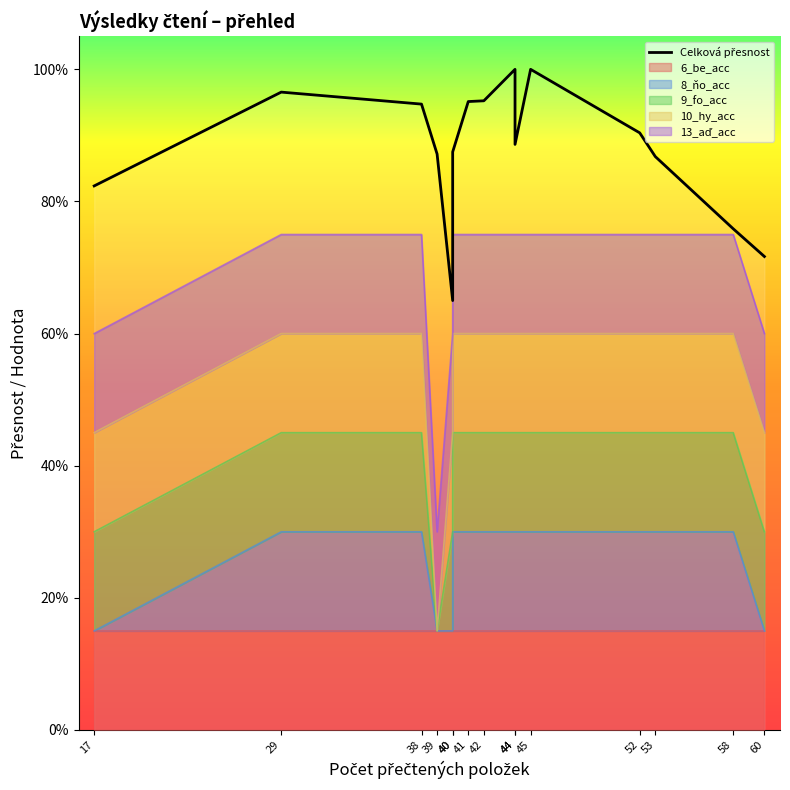

Which category has the highest value across all series?

44